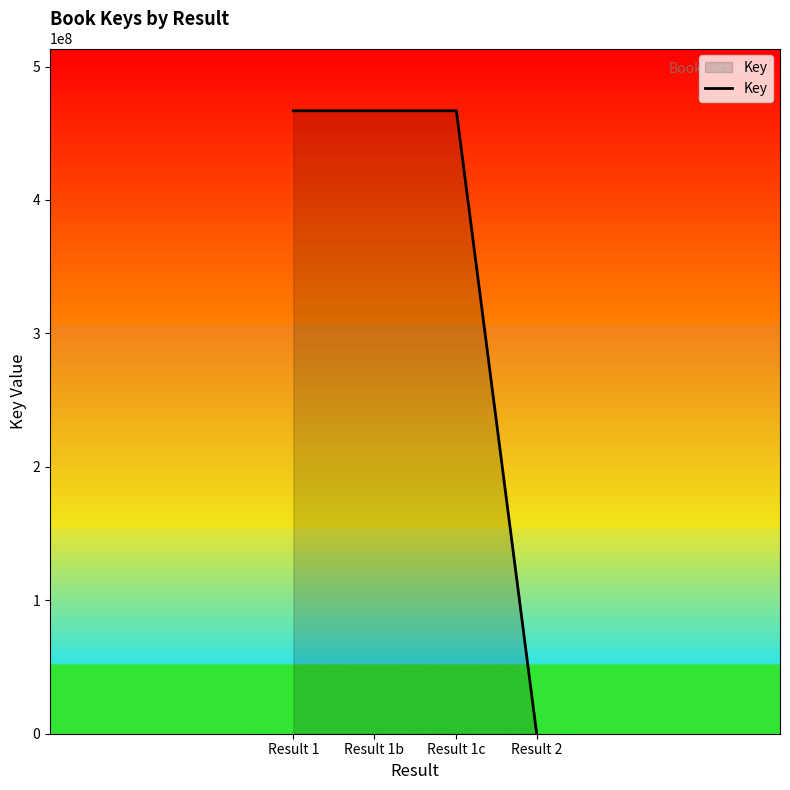

The value at Result 1 is 466819687. True or false?

True